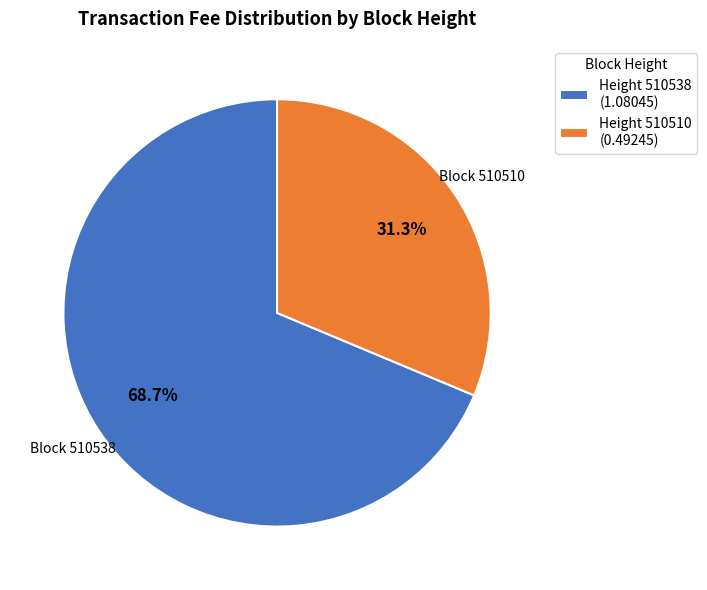

Count the number of slices in the pie.

2